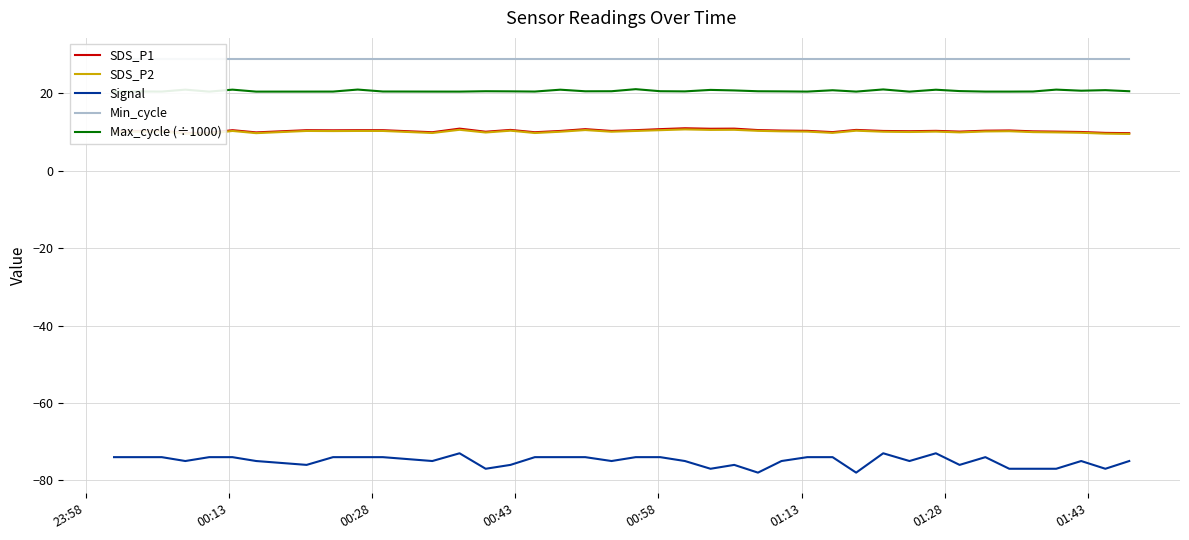

What are all the series names shown in the legend?

SDS_P1, SDS_P2, Signal, Min_cycle, Max_cycle (÷1000)